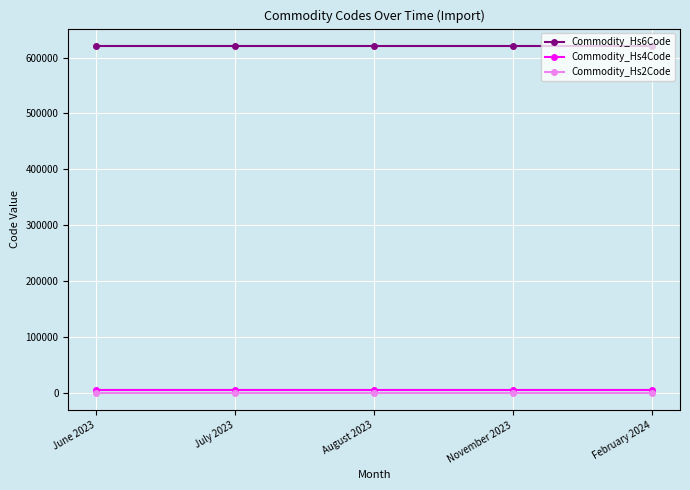

What is the maximum value shown in the chart?

620799